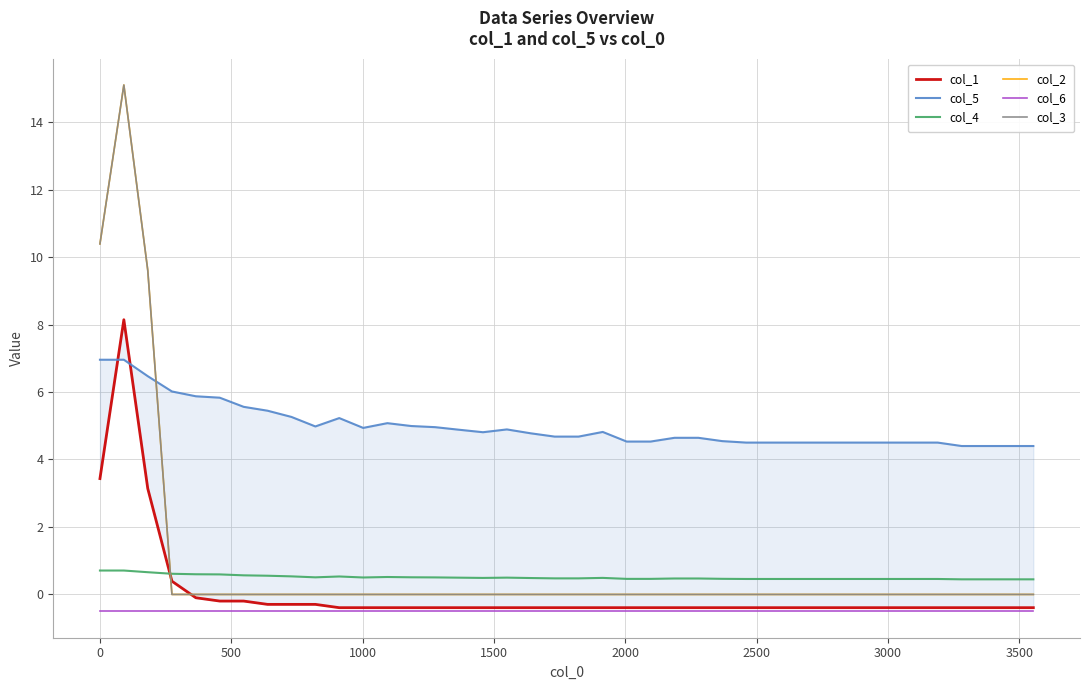

What is the difference between the second highest and minimum values in the col_4 series?

0.3